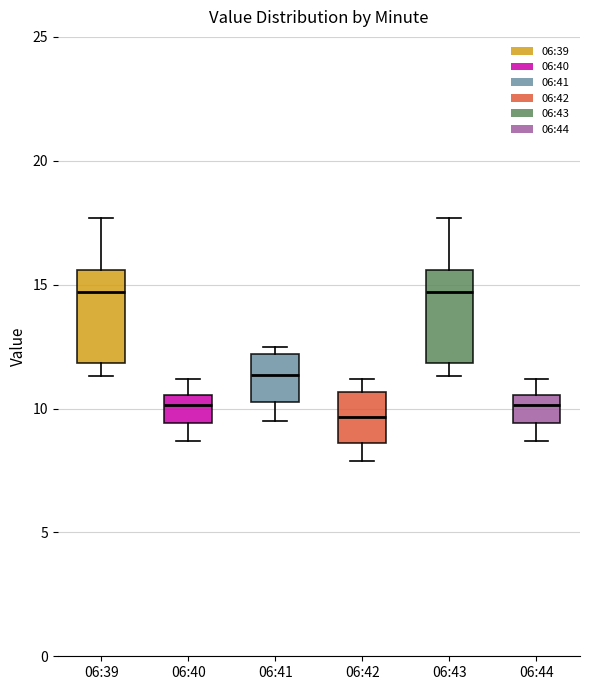

Reading left to right, transcribe this box plot: for each box, give where its median line is, the range the box spans, and where its two whiskers end, as read against the y-axis. The values are not printed on the chart, so give them approximately, as read against the axis.

06:39: median 14.5, box 12.0 to 15.5, whiskers 11.5 to 17.5
06:40: median 10.0, box 9.5 to 10.5, whiskers 8.5 to 11.0
06:41: median 11.5, box 10.5 to 12.0, whiskers 9.5 to 12.5
06:42: median 9.5, box 8.5 to 10.5, whiskers 8.0 to 11.0
06:43: median 14.5, box 12.0 to 15.5, whiskers 11.5 to 17.5
06:44: median 10.0, box 9.5 to 10.5, whiskers 8.5 to 11.0